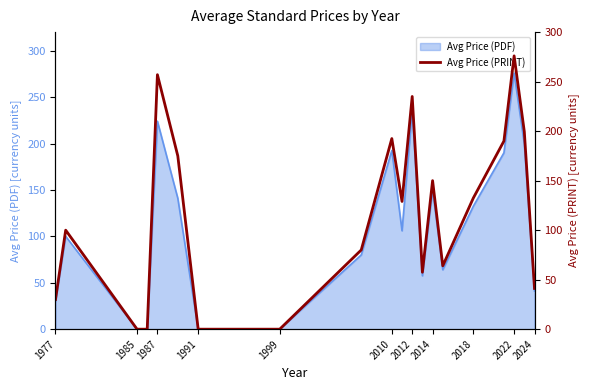

At which label does Avg Price (PDF) reach its peak?

2022